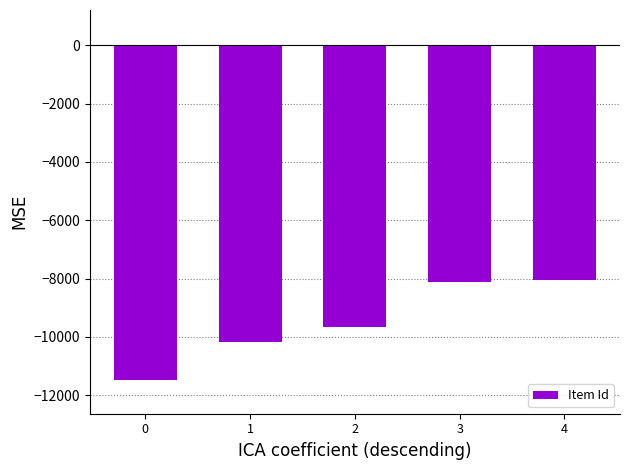

Are the bars horizontal?

No